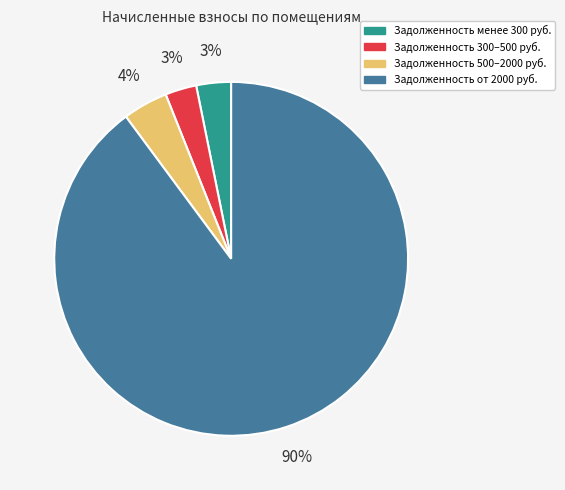

Is there any slice that represents more than half of the pie?

Yes